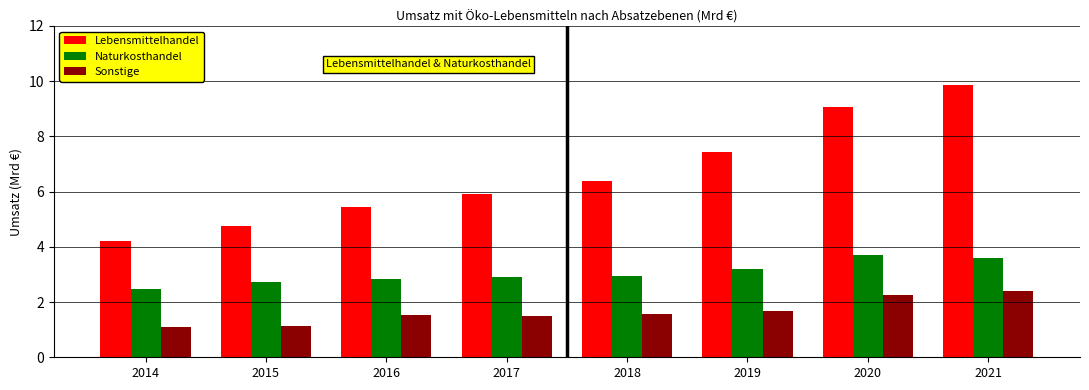

What is the total value across all series at 2015?

8.6